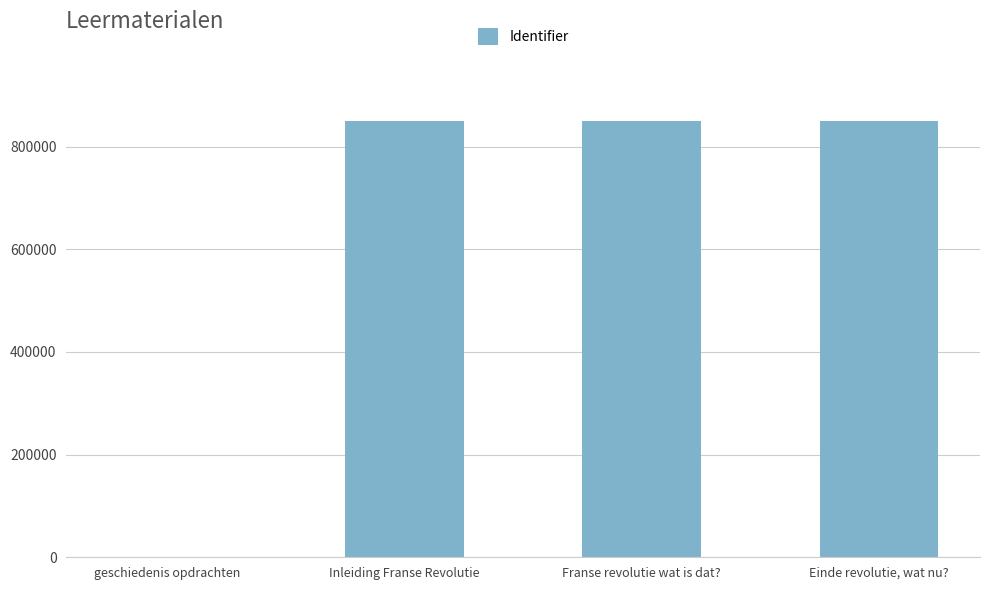

What is the sum of the values at geschiedenis opdrachten and Inleiding Franse Revolutie?

849664